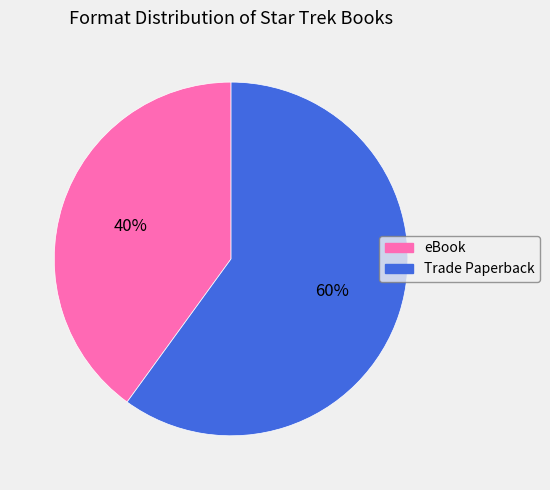

Combined, do eBook and Trade Paperback account for over 50%?

Yes